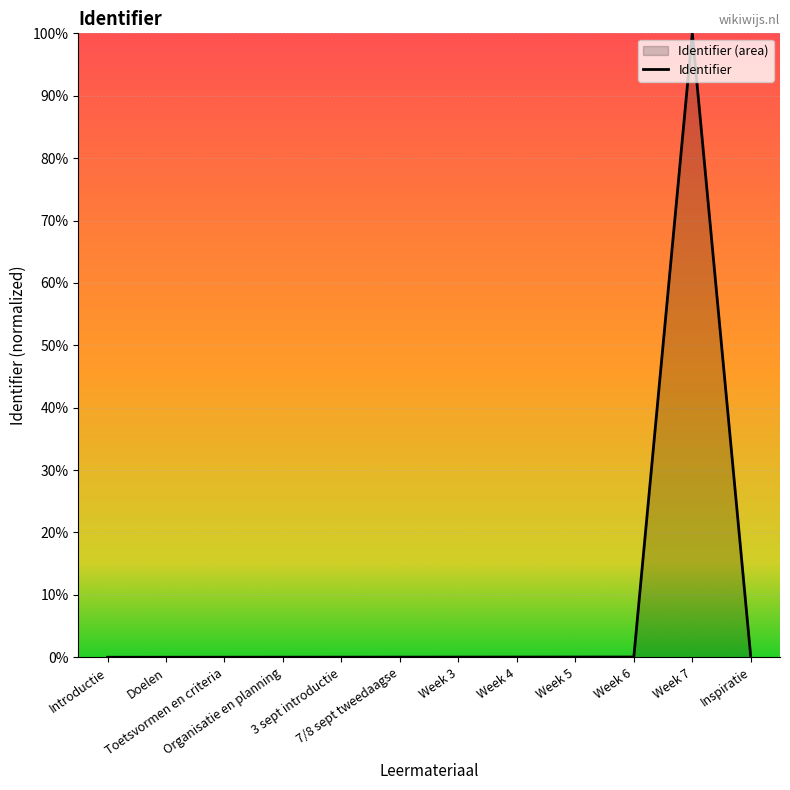

What is the sum of all values?

100.3